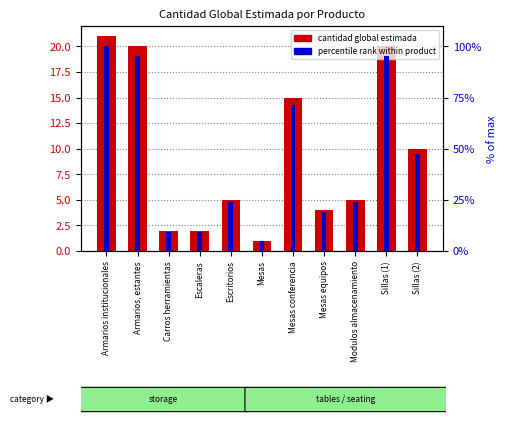

What are all the series names shown in the legend?

cantidad_global_estimada, percentile rank within product